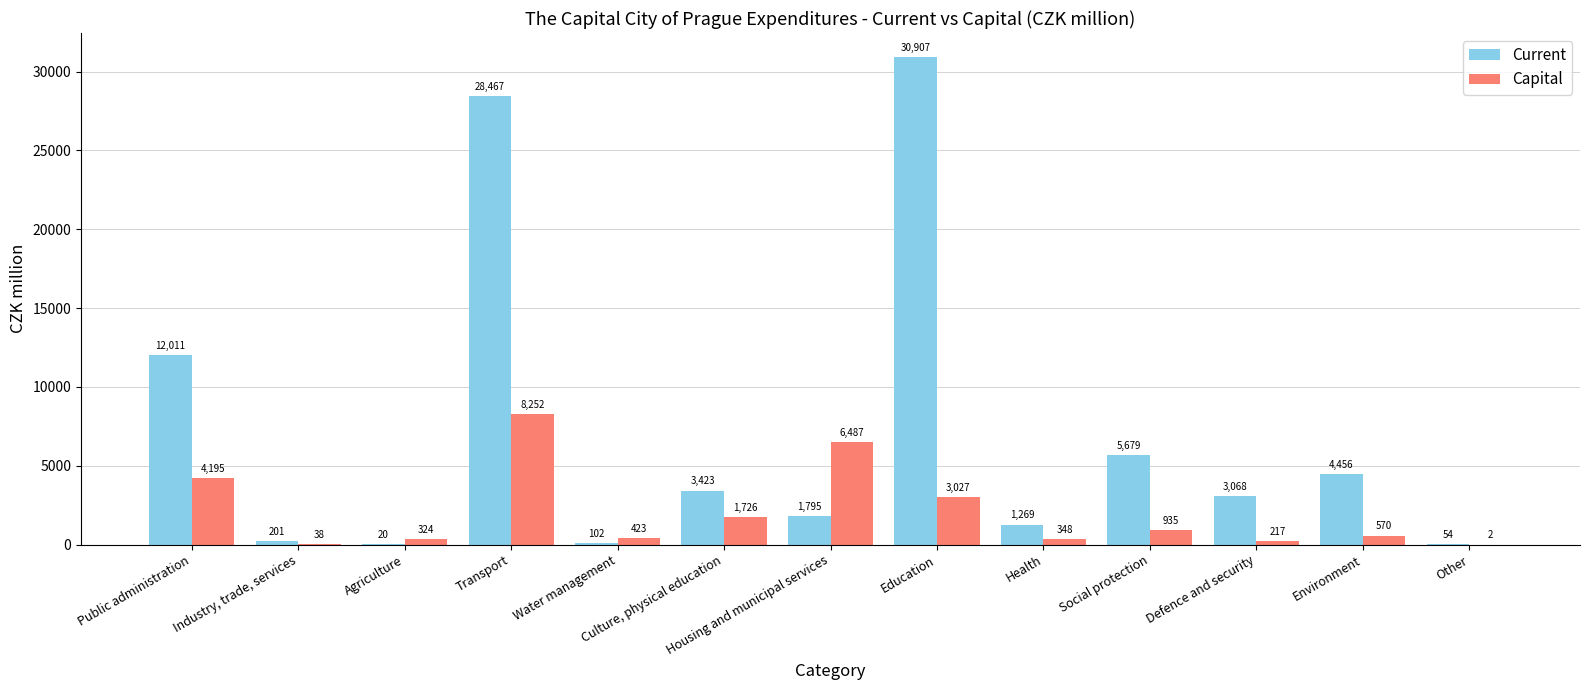

Between Public administration and Other, which series saw the biggest shift?

Current